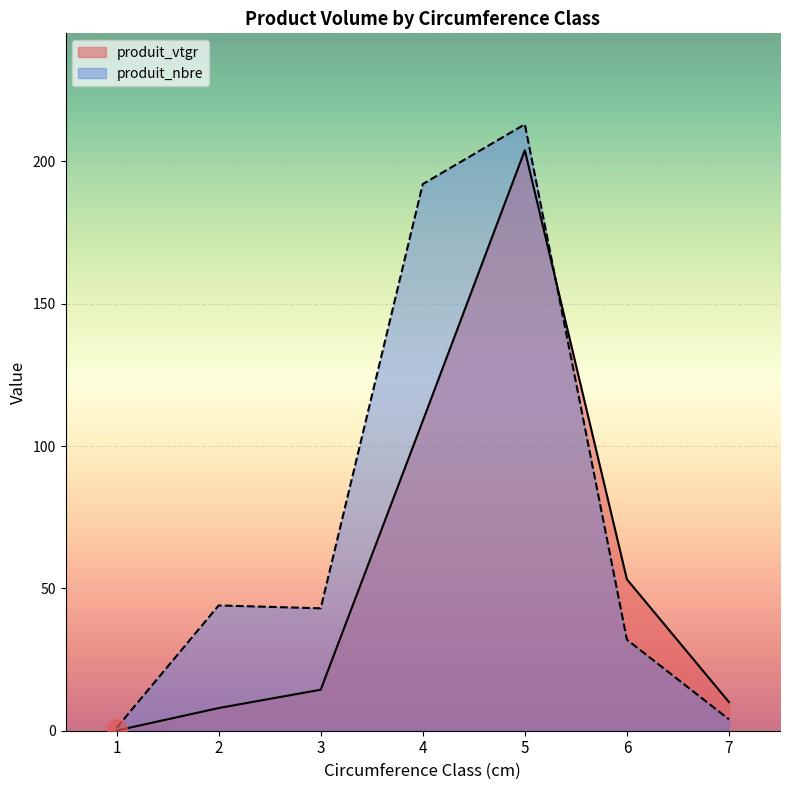

What are all the series names shown in the legend?

produit_vtgr, produit_nbre